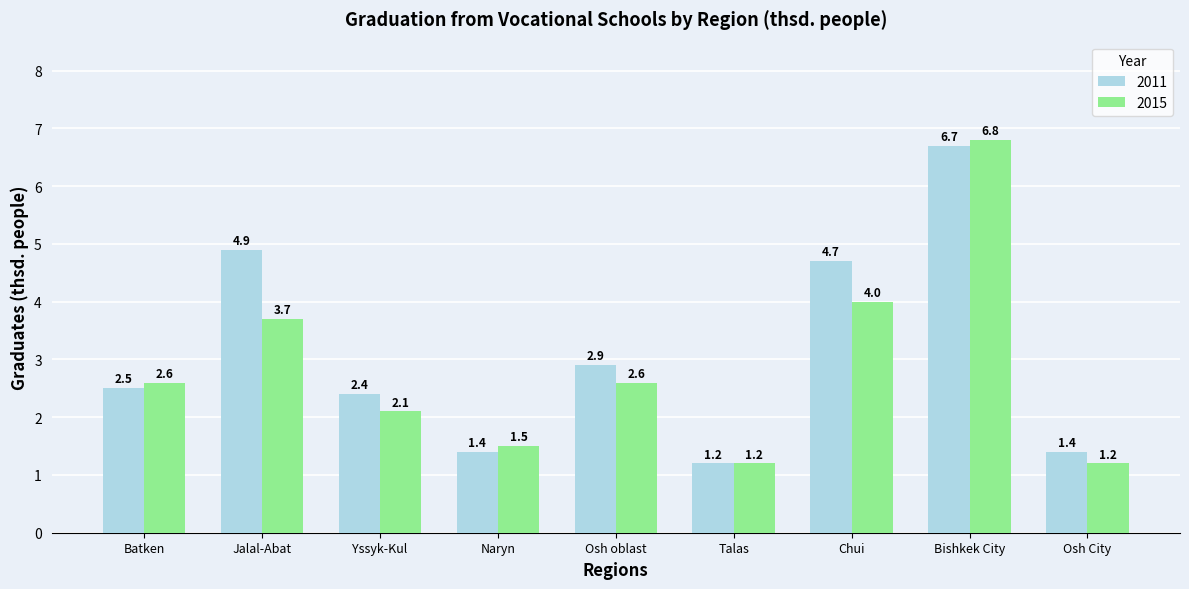

What is the total value across all series at Jalal-Abat?

8.6